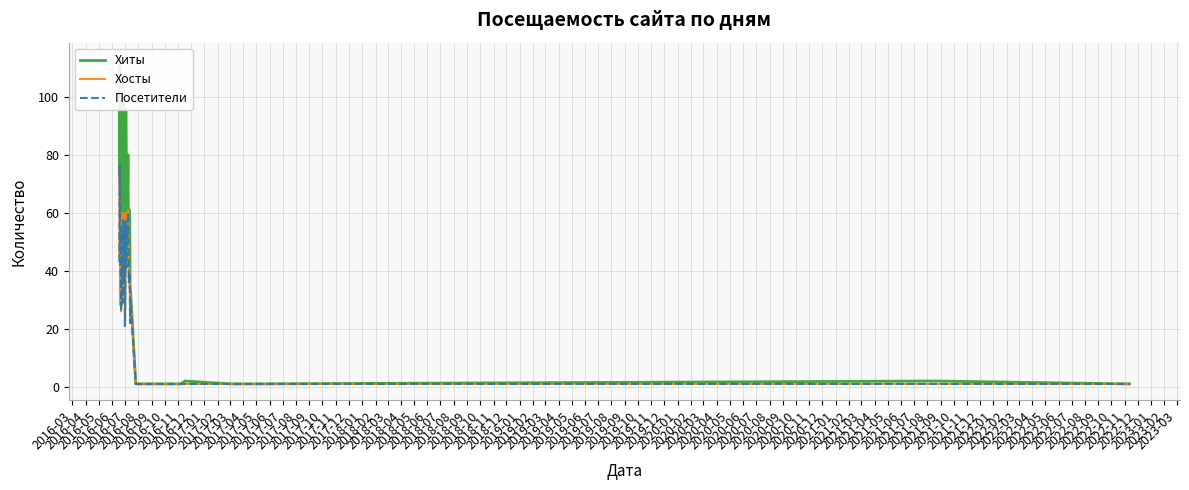

Between 2017-10 and 2016-08, which is larger?

2016-08